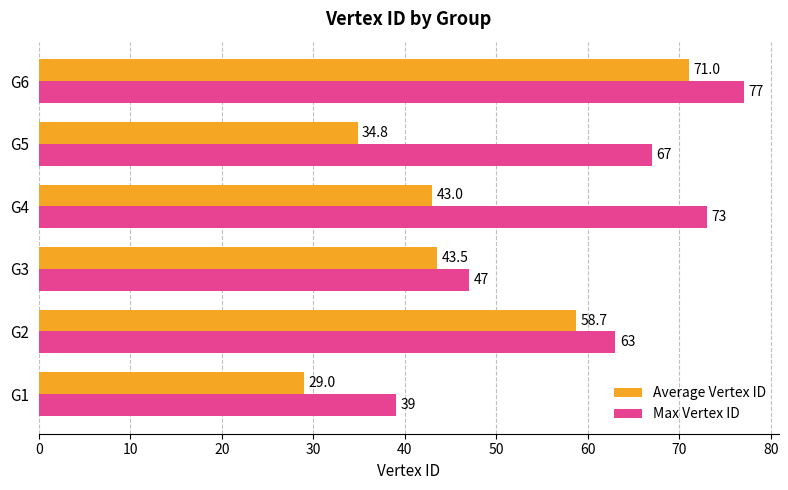

The value of Max Vertex ID at G1 is 62.2. True or false?

False